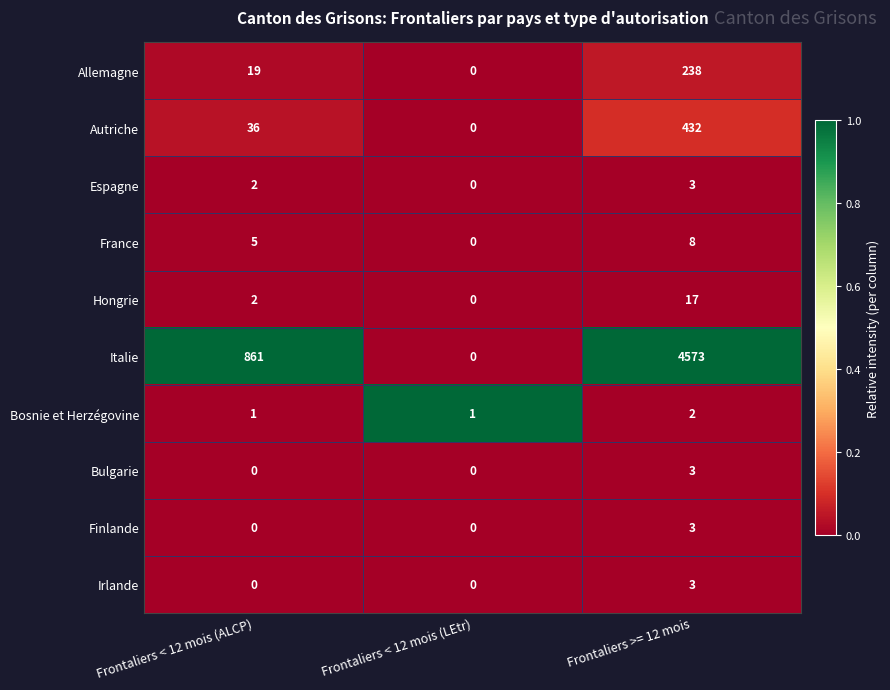

Reading left to right, transcribe all the data shown in this chart.

Allemagne: Frontaliers < 12 mois (ALCP)=19	Frontaliers < 12 mois (LEtr)=0	Frontaliers >= 12 mois=238
Autriche: Frontaliers < 12 mois (ALCP)=36	Frontaliers < 12 mois (LEtr)=0	Frontaliers >= 12 mois=432
Espagne: Frontaliers < 12 mois (ALCP)=2	Frontaliers < 12 mois (LEtr)=0	Frontaliers >= 12 mois=3
France: Frontaliers < 12 mois (ALCP)=5	Frontaliers < 12 mois (LEtr)=0	Frontaliers >= 12 mois=8
Hongrie: Frontaliers < 12 mois (ALCP)=2	Frontaliers < 12 mois (LEtr)=0	Frontaliers >= 12 mois=17
Italie: Frontaliers < 12 mois (ALCP)=861	Frontaliers < 12 mois (LEtr)=0	Frontaliers >= 12 mois=4573
Bosnie et Herzégovine: Frontaliers < 12 mois (ALCP)=1	Frontaliers < 12 mois (LEtr)=1	Frontaliers >= 12 mois=2
Bulgarie: Frontaliers < 12 mois (ALCP)=0	Frontaliers < 12 mois (LEtr)=0	Frontaliers >= 12 mois=3
Finlande: Frontaliers < 12 mois (ALCP)=0	Frontaliers < 12 mois (LEtr)=0	Frontaliers >= 12 mois=3
Irlande: Frontaliers < 12 mois (ALCP)=0	Frontaliers < 12 mois (LEtr)=0	Frontaliers >= 12 mois=3